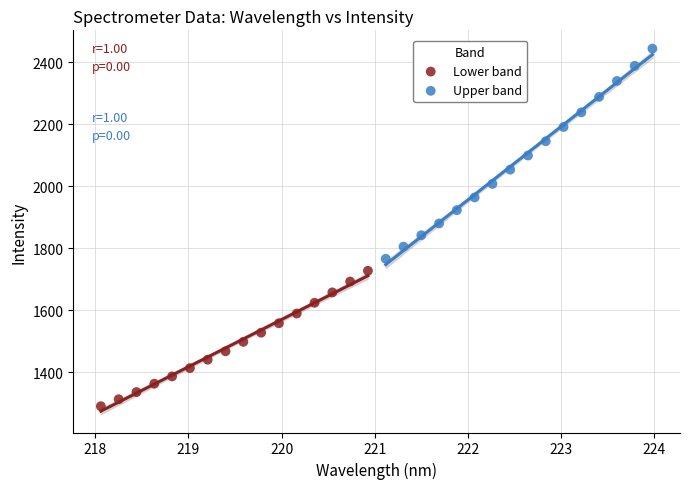

Which series has the widest spread of Y values?

Upper band